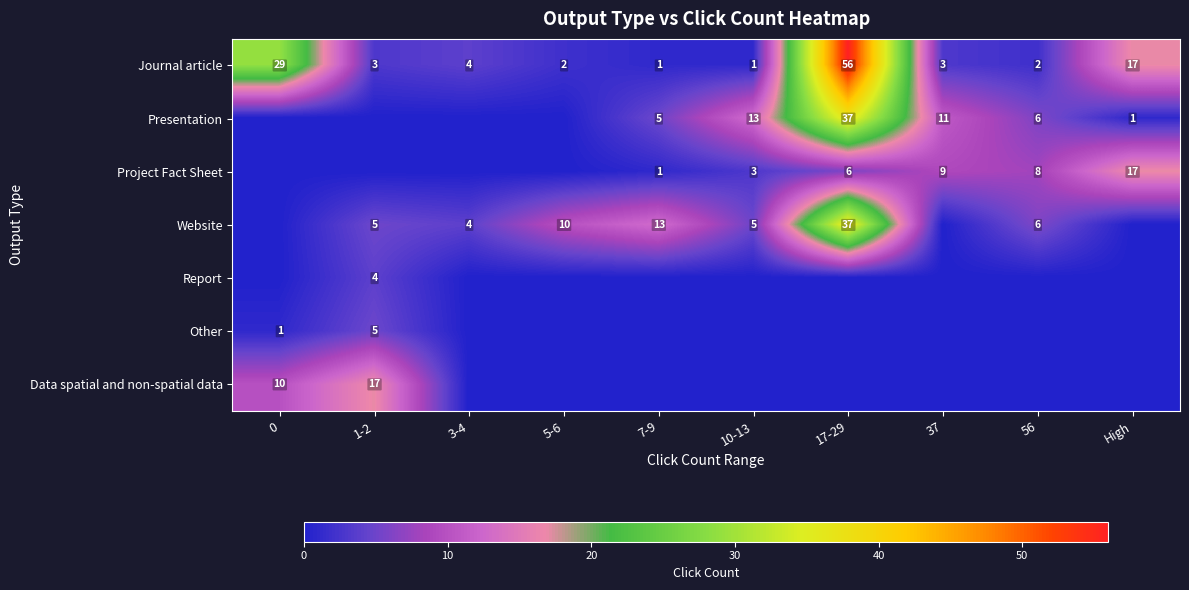

The Website series shows 9 at 56. True or false?

False